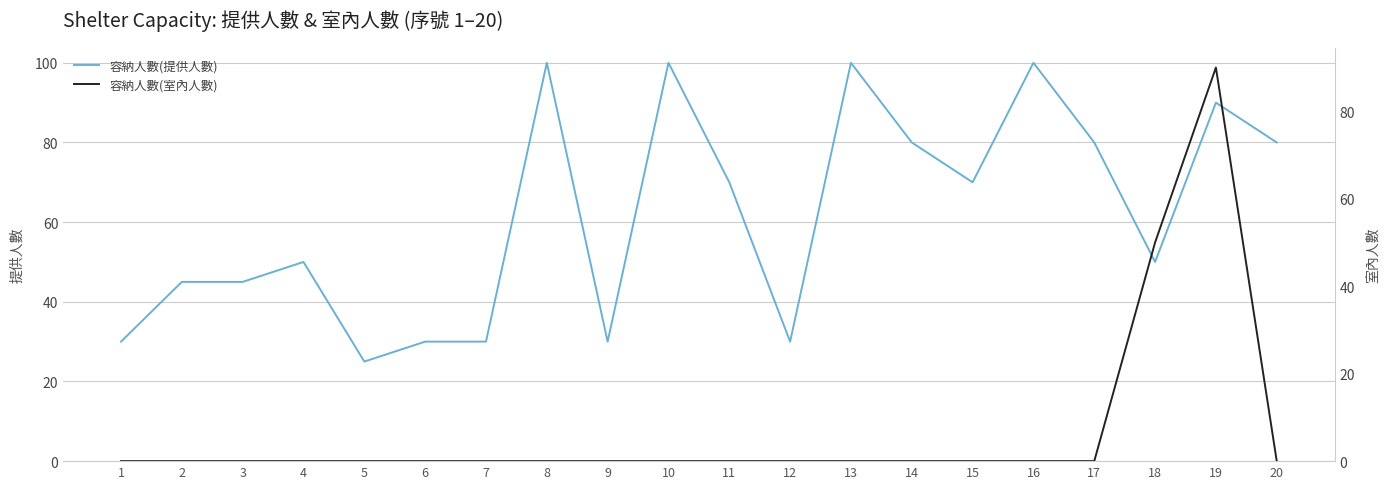

At which label does 容納人數(室內人數) reach its peak?

19